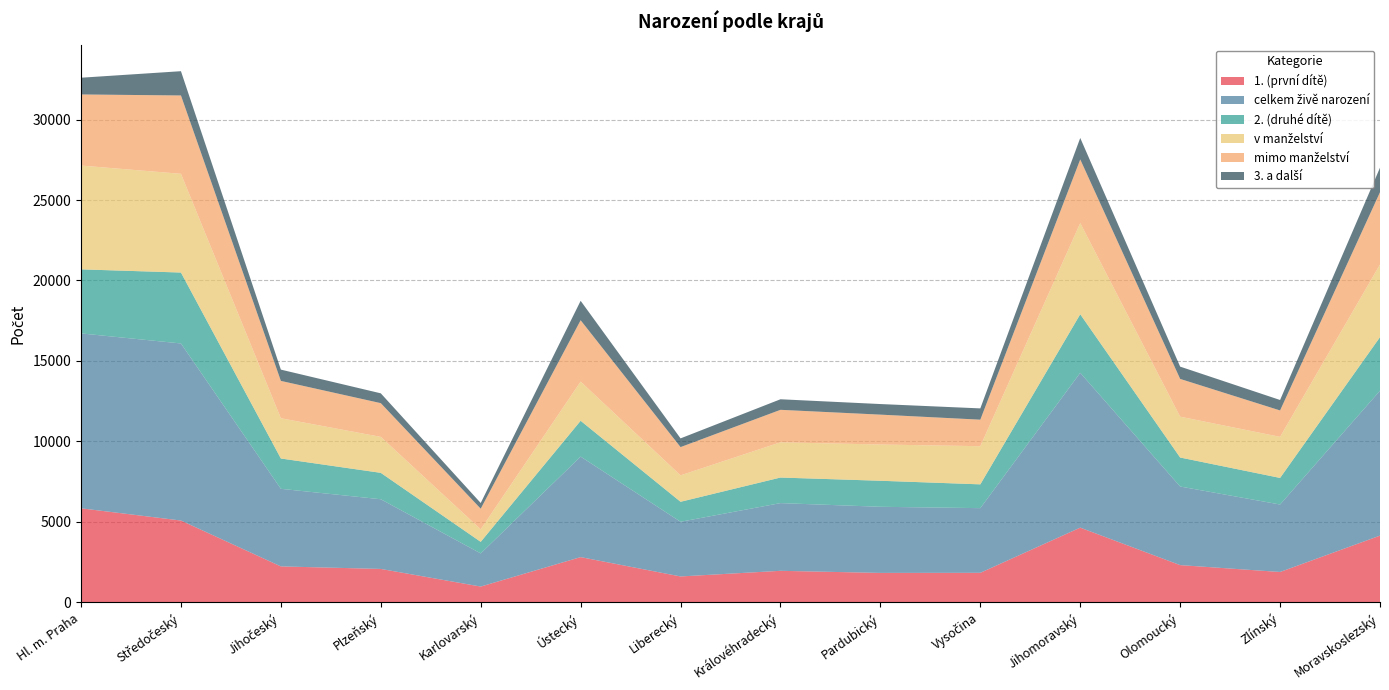

Reading right to left, what are all the values shown in this chart?

1. (první dítě): 4150	1891	2317	4646	1839	1833	1963	1613	2814	985	2080	2237	5087	5847
celkem živě narození: 9003	4192	4883	9618	4018	4108	4207	3397	6246	2059	4330	4821	11001	10866
2. (druhé dítě): 3328	1651	1802	3639	1478	1617	1588	1242	2225	719	1640	1883	4406	3979
v manželství: 4511	2551	2536	5664	2370	2251	2188	1642	2432	777	2234	2500	6133	6448
mimo manželství: 4492	1641	2347	3954	1648	1857	2019	1755	3814	1282	2096	2321	4868	4418
3. a další: 1525	650	764	1333	701	658	656	542	1207	355	610	701	1508	1040